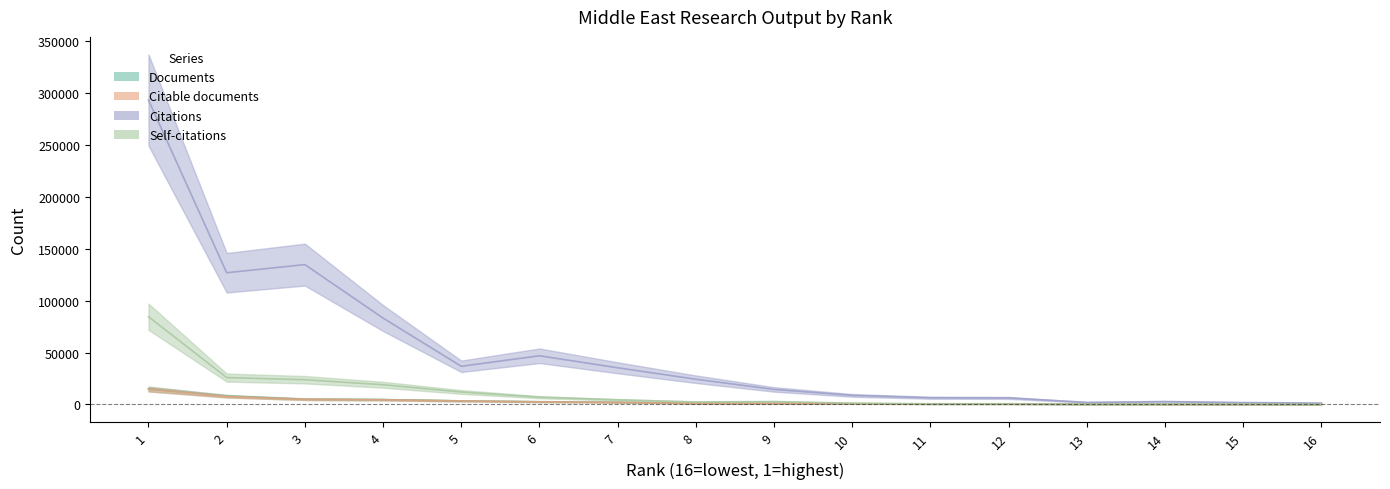

At which label does Citations reach its peak?

1